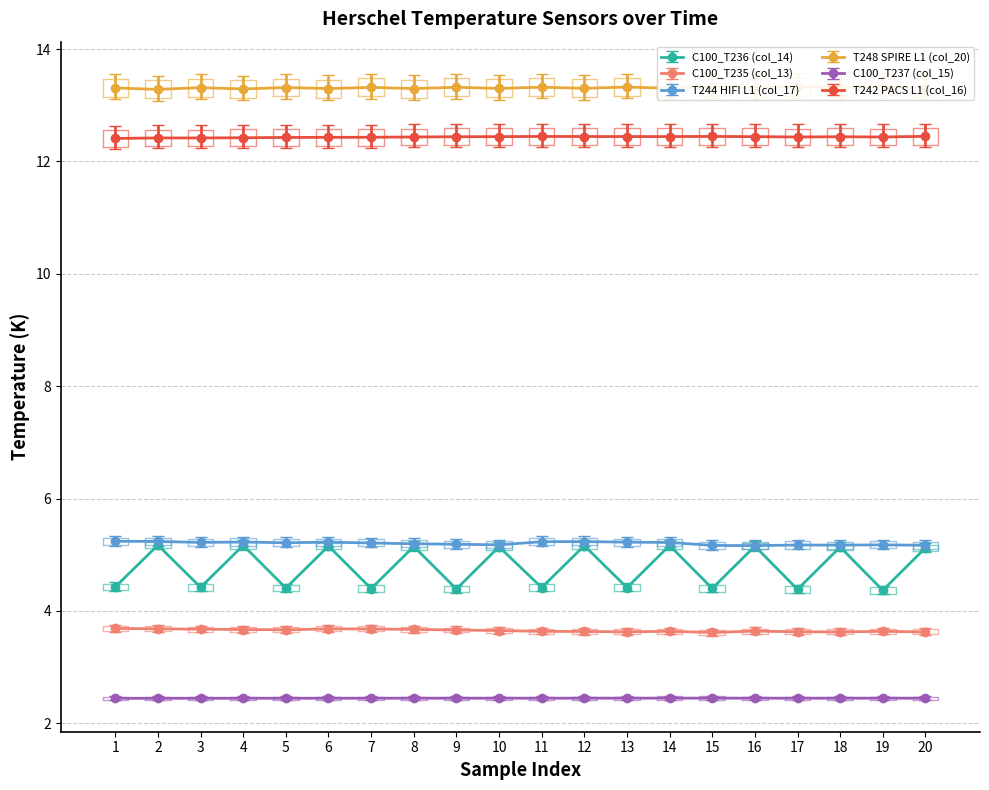

What is the lowest value of the C100_T236 (col_14) series?

4.4